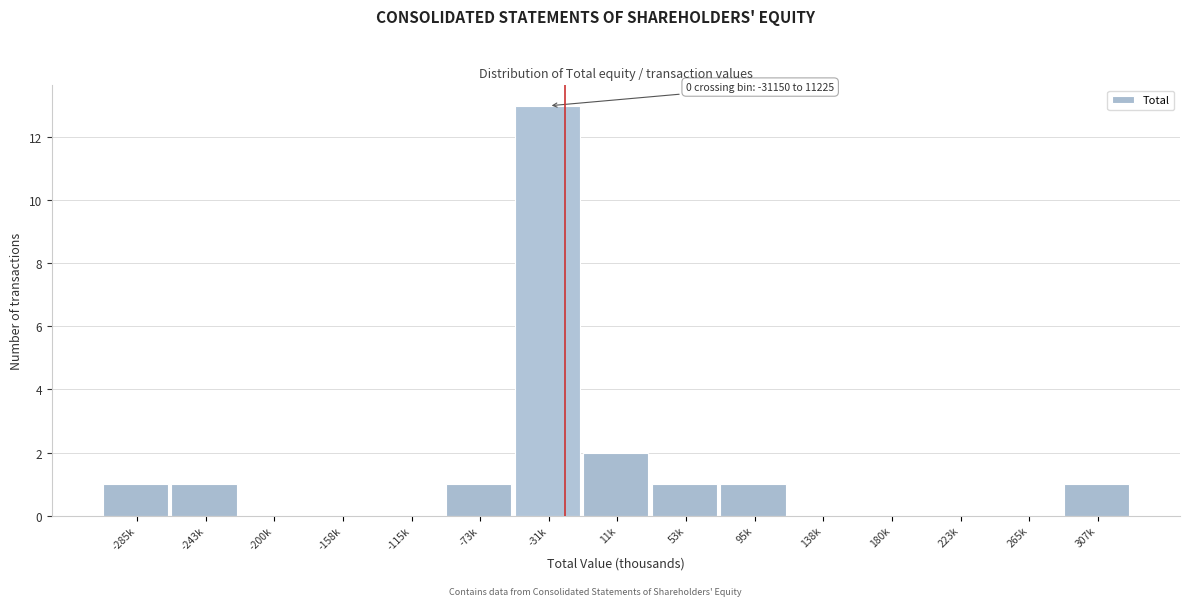

Reading left to right, what are all the values shown in this chart?

-285k=1	-243k=1	-200k=0	-158k=0	-115k=0	-73k=1	-31k=13	11k=2	53k=1	95k=1	138k=0	180k=0	223k=0	265k=0	307k=1